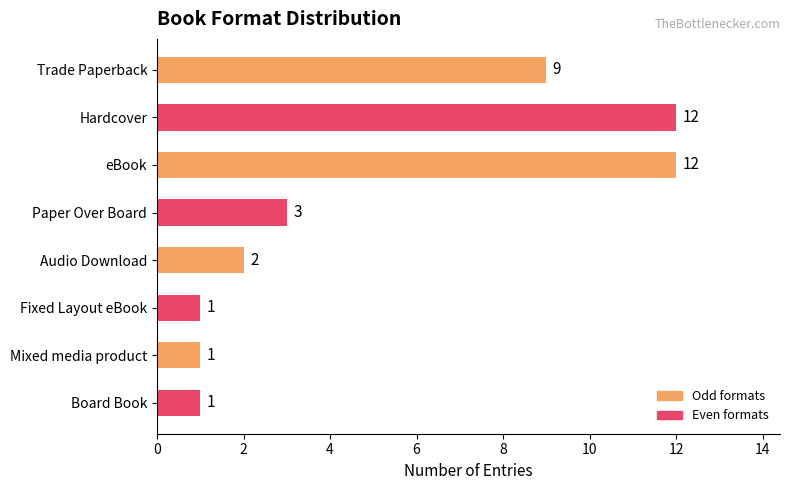

What position from the top is eBook?

3